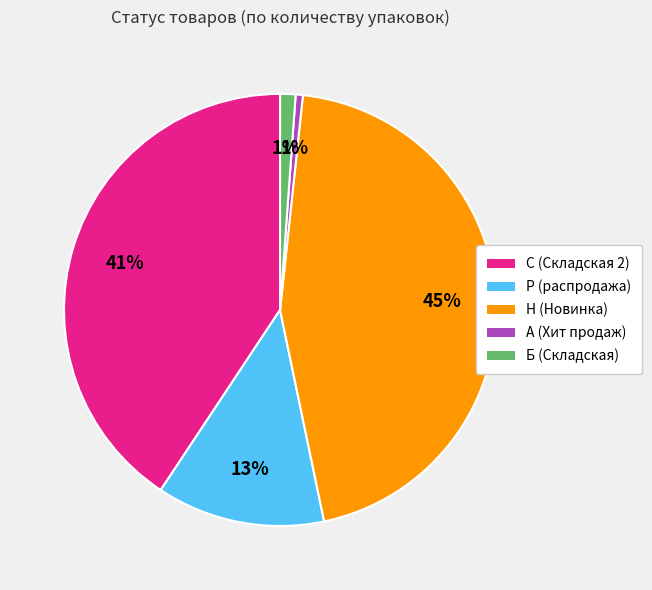

How many slices are in this pie chart?

5